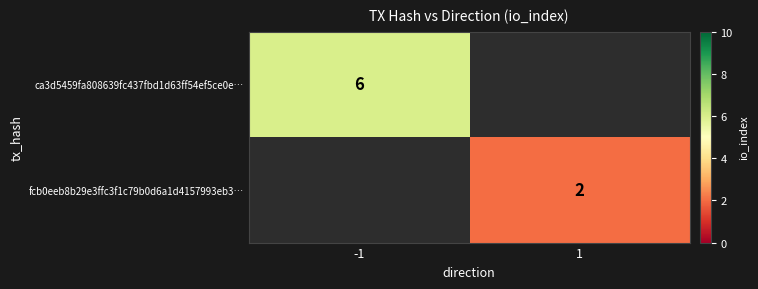

Is it true that ca3d5459fa808639fc437fbd1d63ff54ef5ce0e… equals 6 at -1?

True